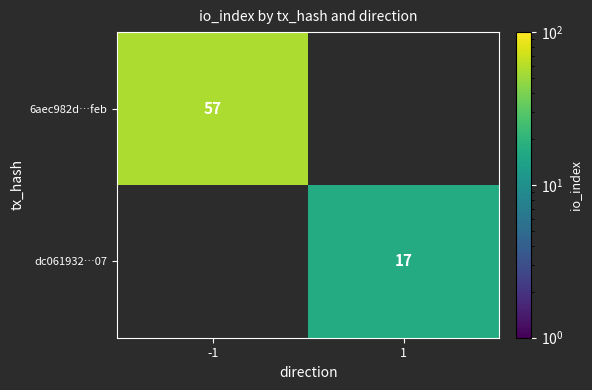

The 6aec982d…feb series shows 93.5 at -1. True or false?

False